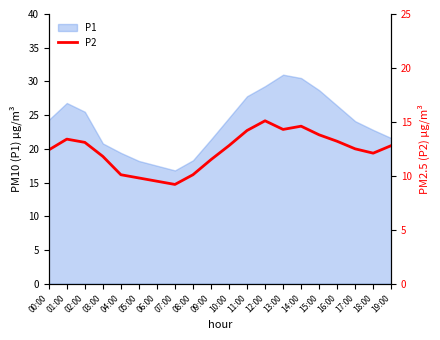

Does the chart display data point markers on the line(s)?

No